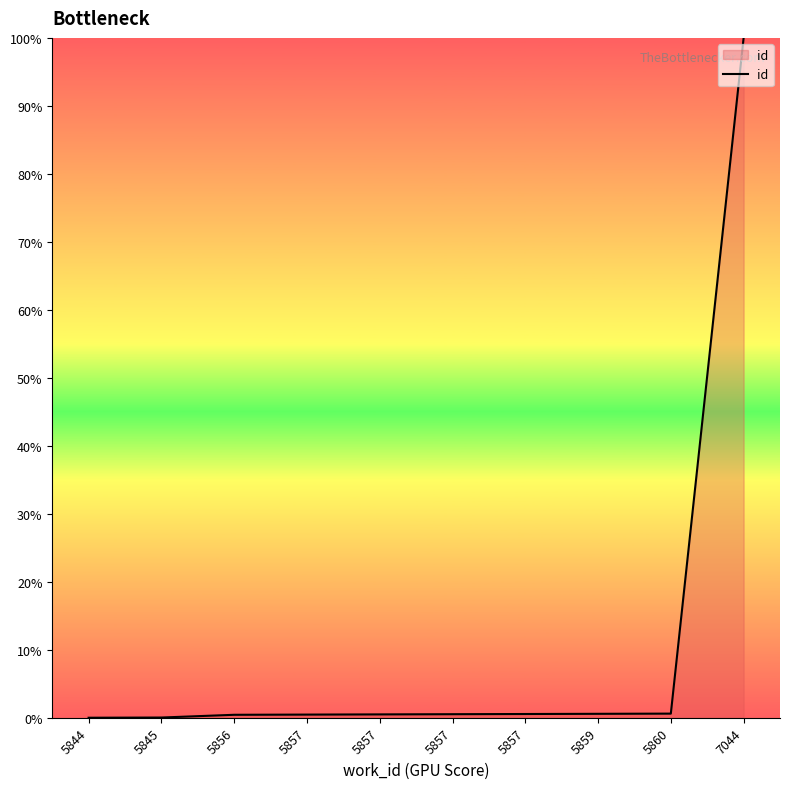

Reading right to left, transcribe all the data shown in this chart.

100.0	0.6	0.6	0.5	0.5	0.5	0.5	0.4	0.0	0.0